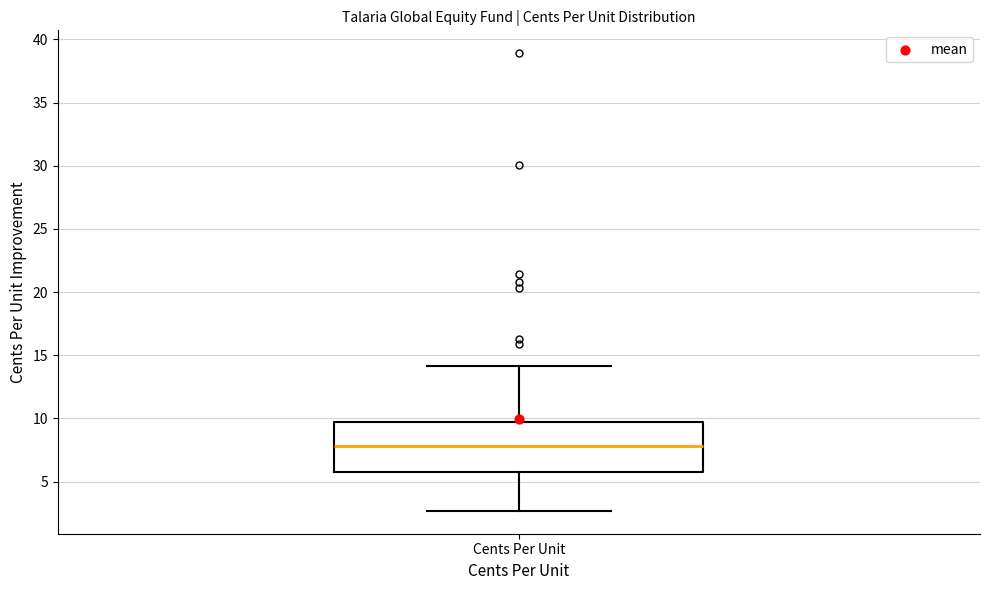

Read this box plot against the y-axis: the position of the median line, the range covered by the box, and the ends of both whiskers. The values are not printed on the chart, so give them approximately, as read against the axis.

median 8.0, box 5.5 to 9.5, whiskers 2.5 to 14.0